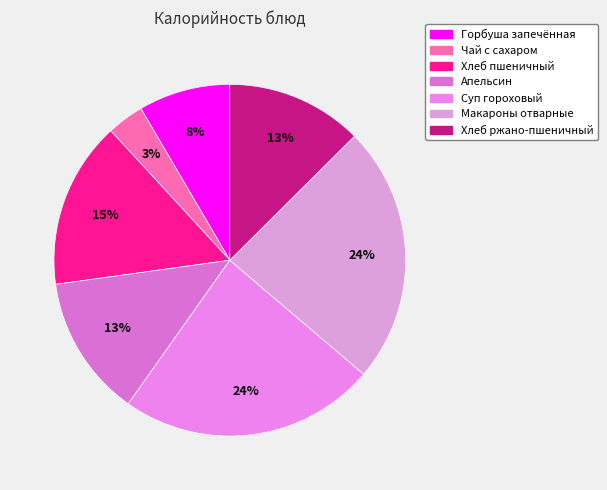

What is the ratio of the value at Суп гороховый to the value at Макароны отварные?

1.0